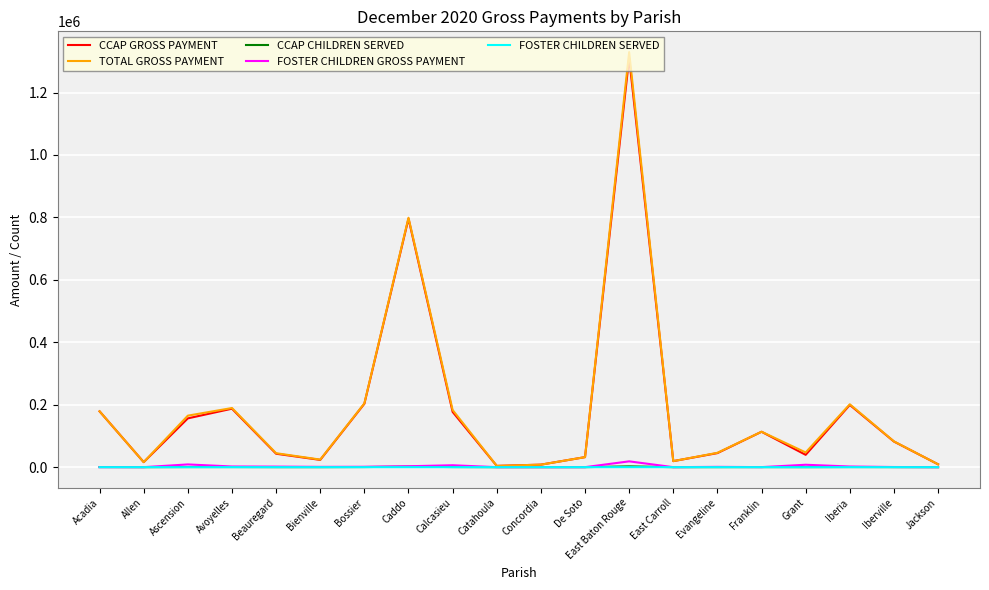

Is it true that CCAP GROSS PAYMENT equals 113344.2 at Franklin?

True